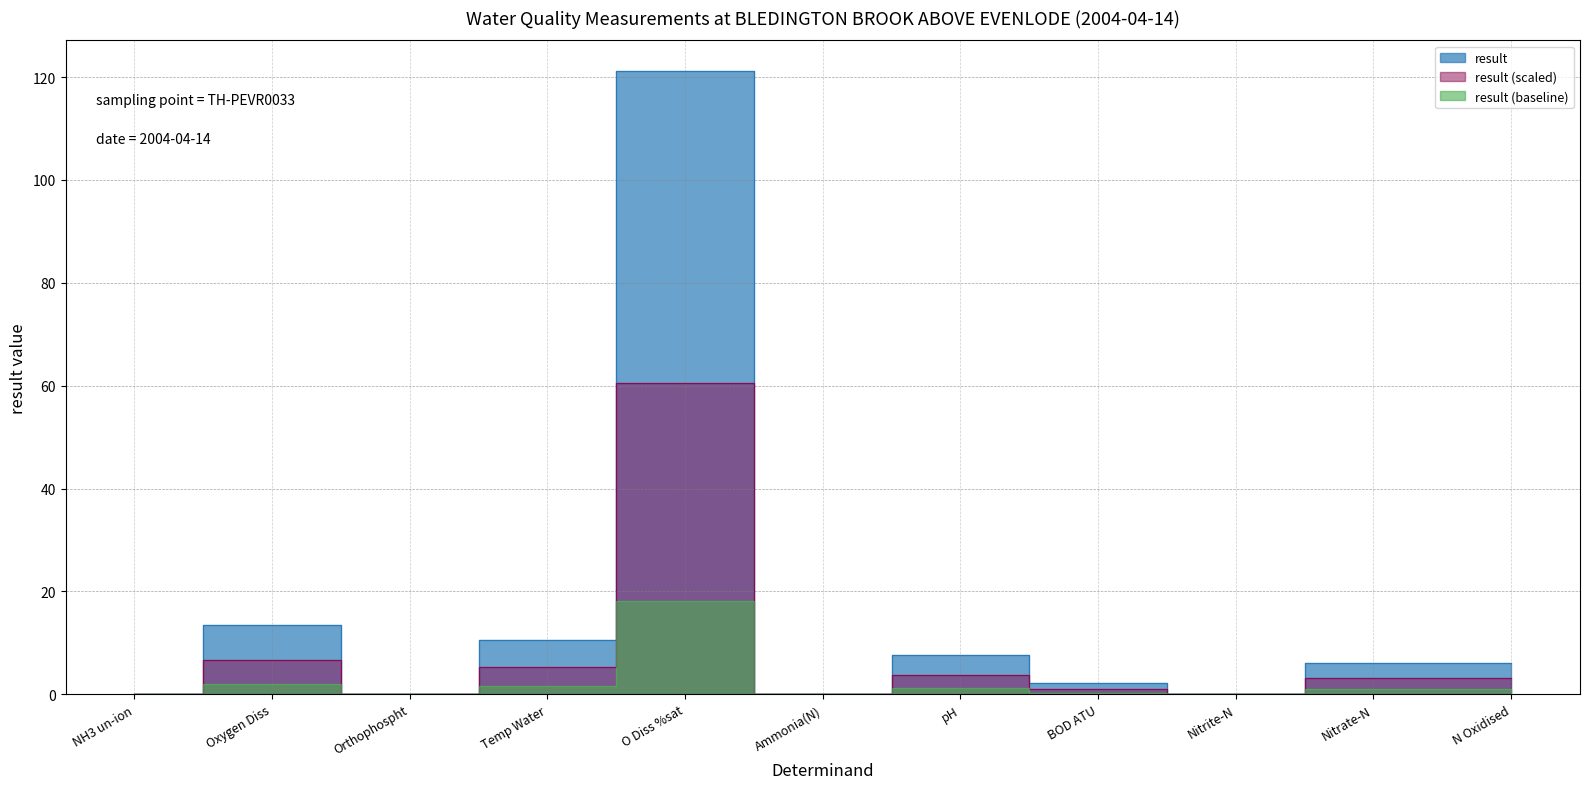

Rank the categories by value from lowest to highest.

NH3 un-ion, Orthophospht, Nitrite-N, Ammonia(N), BOD ATU, Nitrate-N, N Oxidised, pH, Temp Water, Oxygen Diss, O Diss %sat